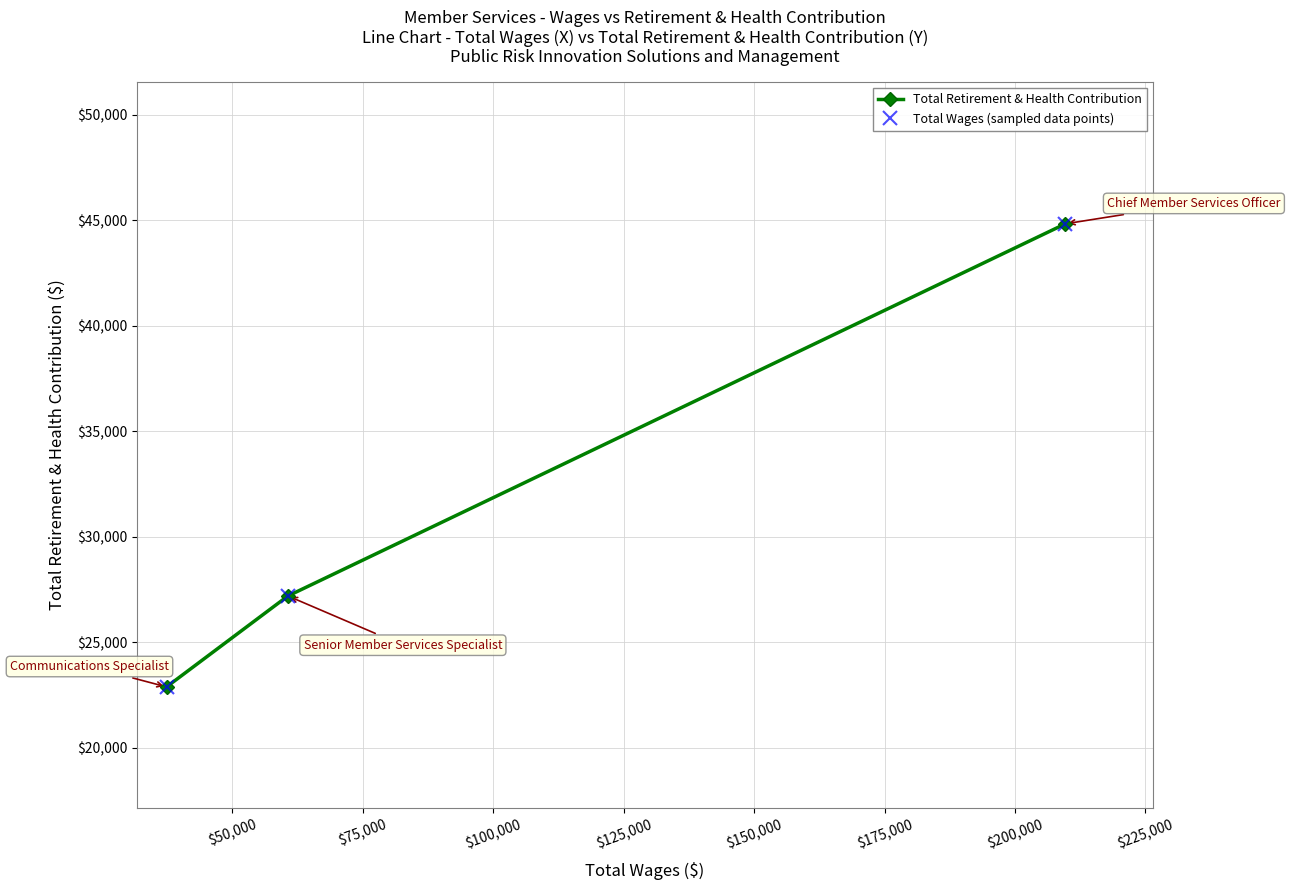

Does the chart have visible grid lines?

Yes